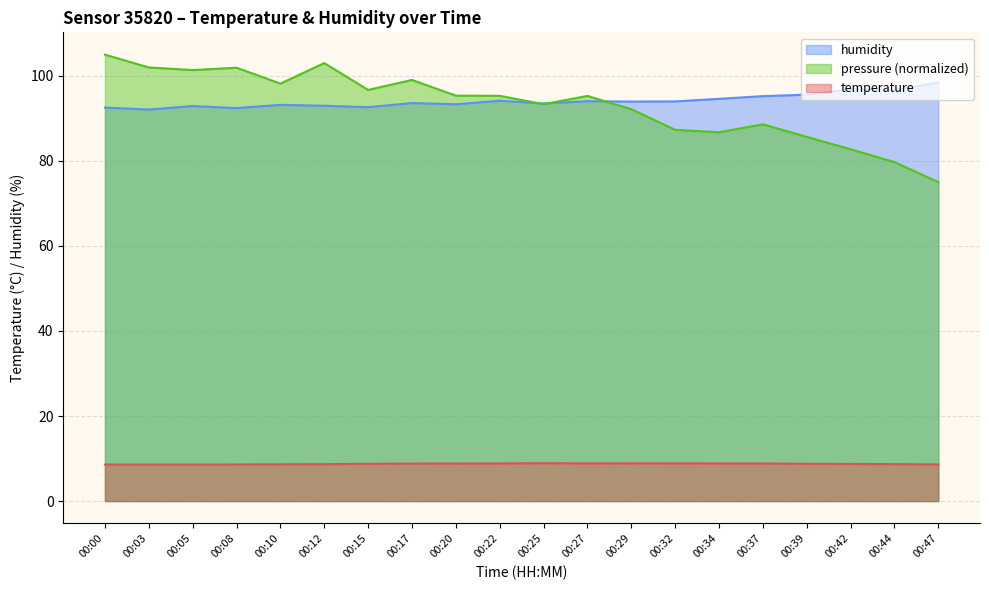

Rank the categories by pressure_norm value from highest to lowest.

00:00, 00:12, 00:03, 00:08, 00:05, 00:17, 00:10, 00:15, 00:20, 00:22, 00:27, 00:25, 00:29, 00:37, 00:32, 00:34, 00:39, 00:42, 00:44, 00:47